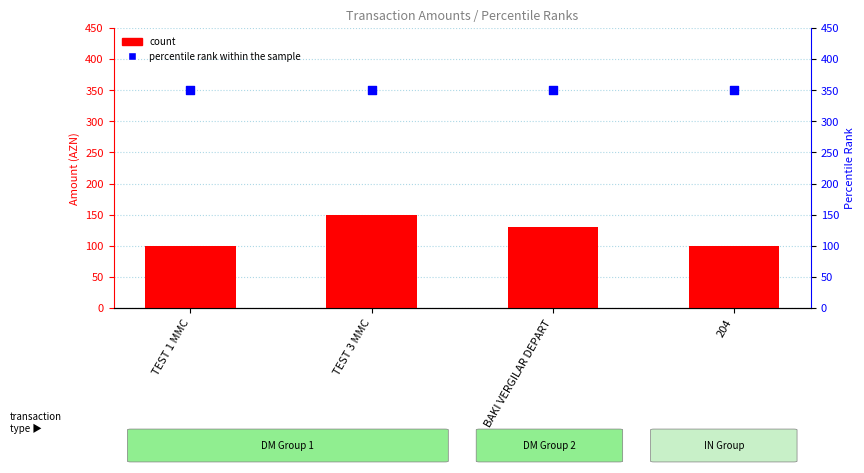

Is the value of percentile rank within the sample at BAKI VERGILAR DEPART greater than the value of count at 204?

Yes